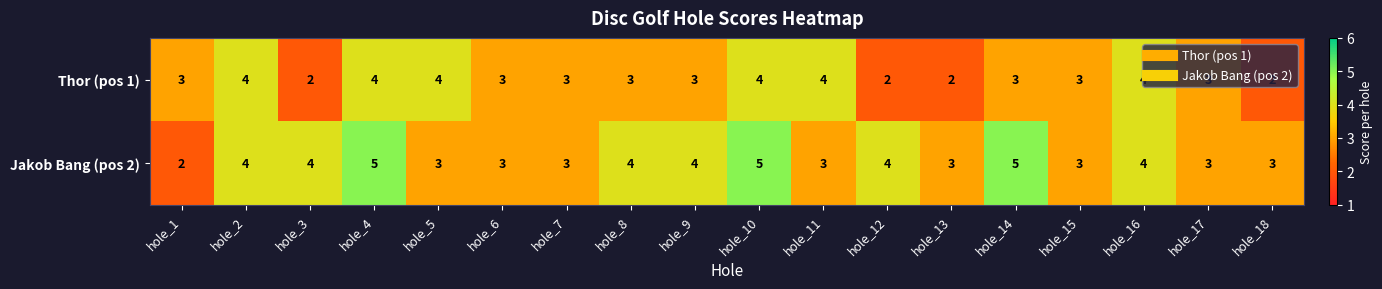

Count the Thor (pos 1) values in the range 3 to 4.

14